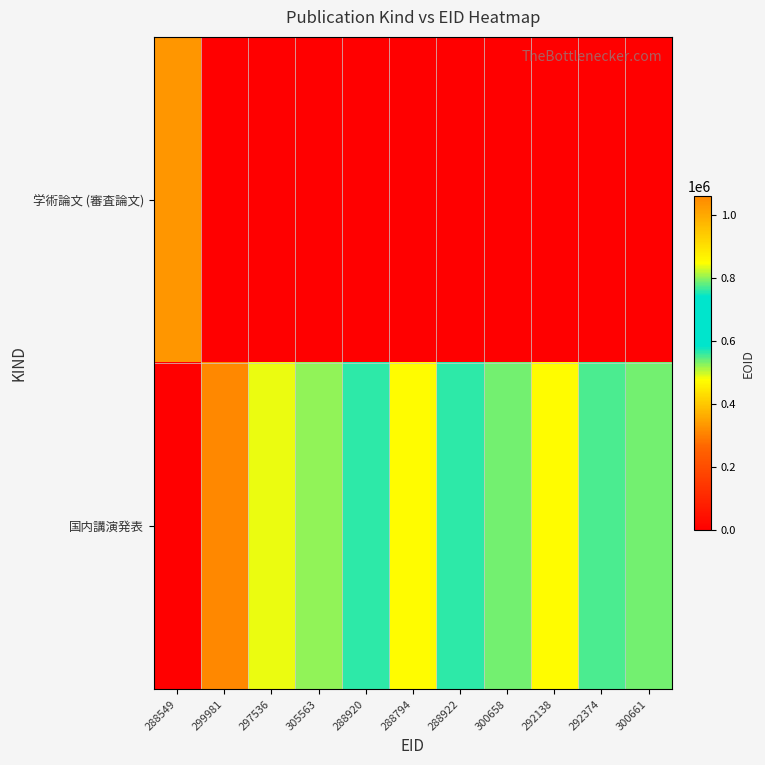

Rank the series by their maximum value, from highest to lowest.

国内講演発表, 学術論文 (審査論文)